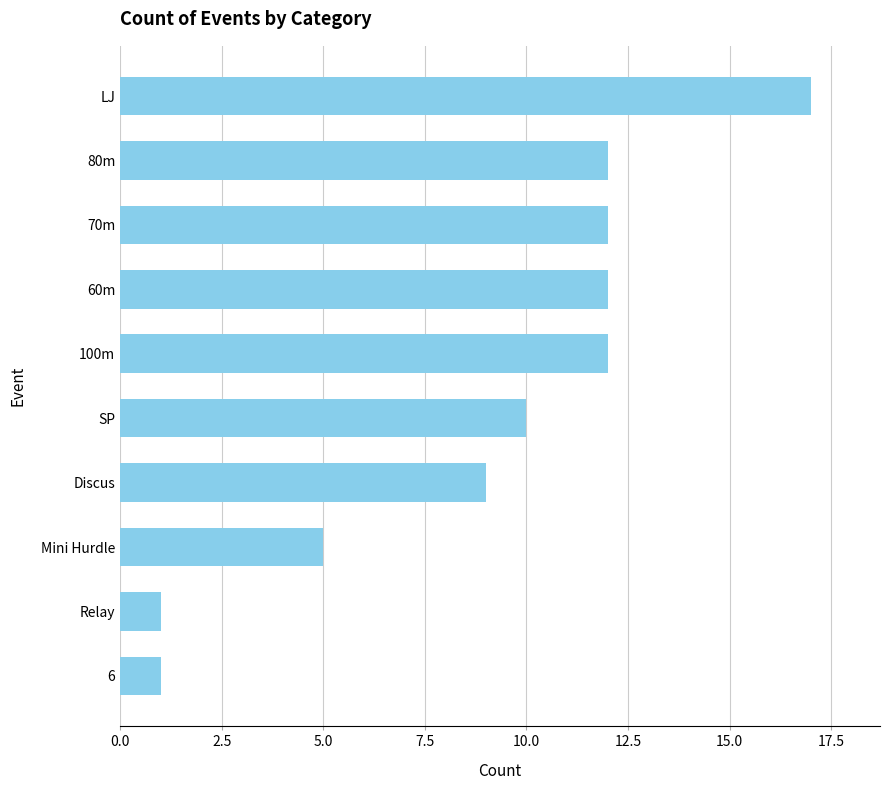

What is the minimum value shown in the chart?

1